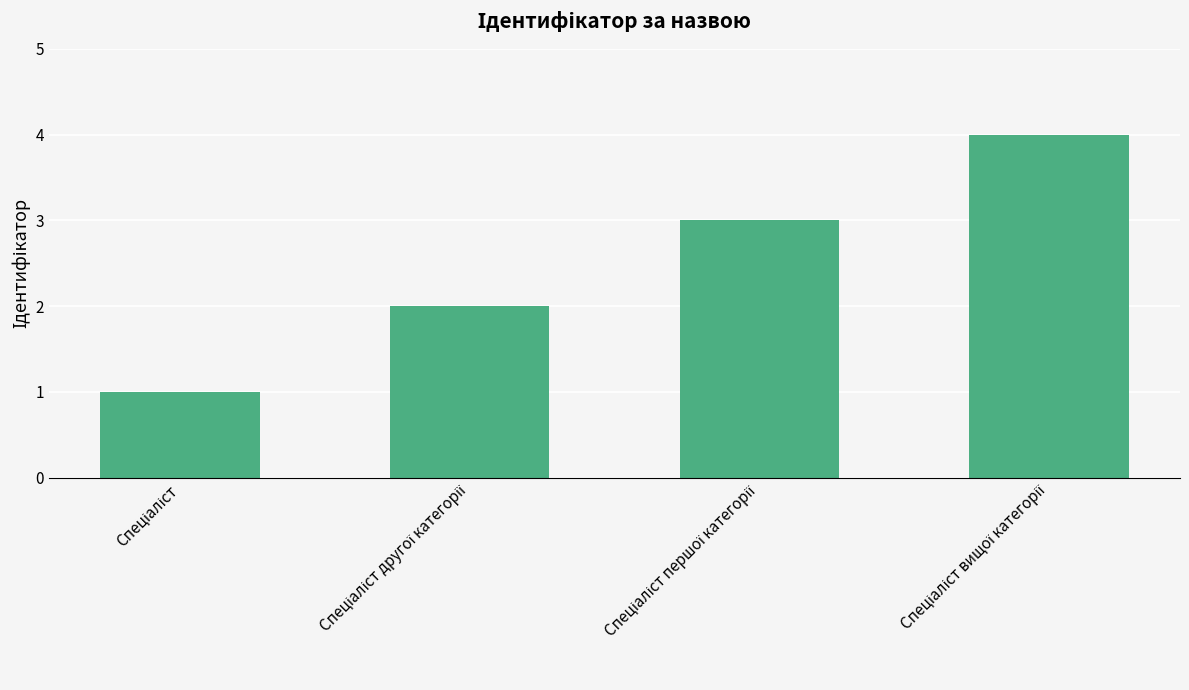

What is the greatest value displayed?

4